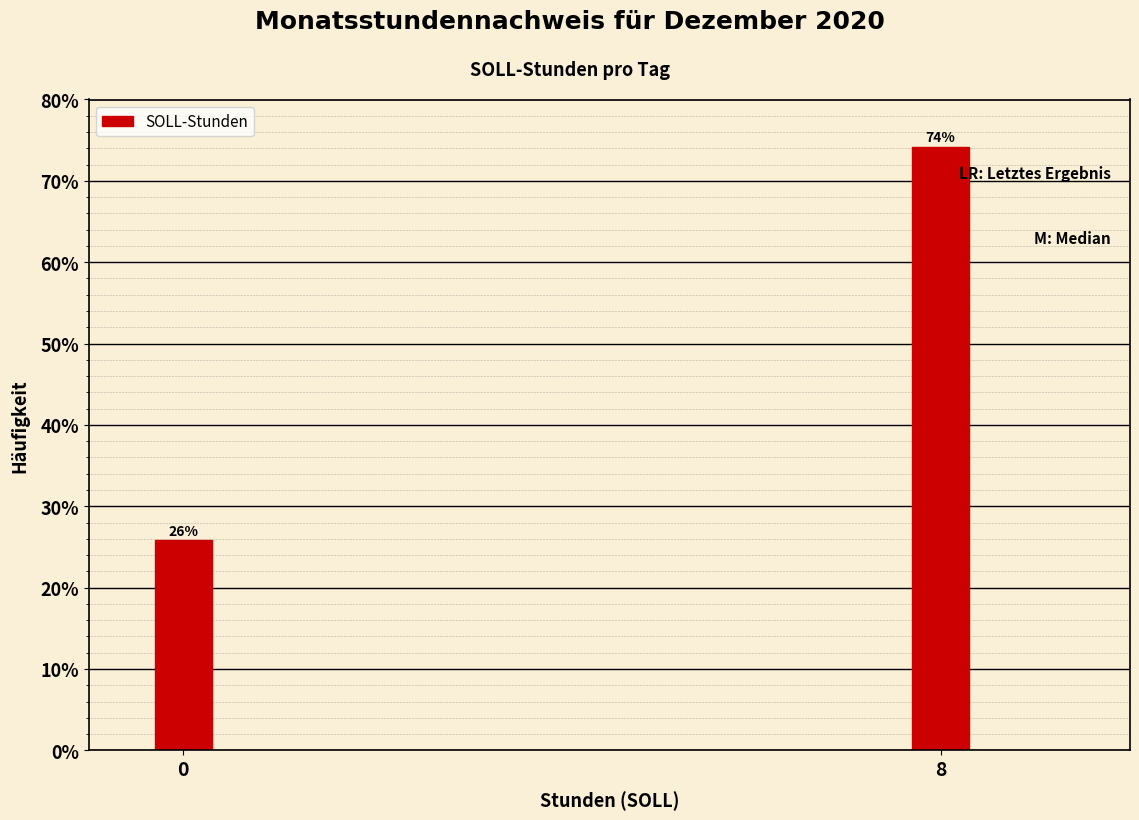

True or false: the data shows 117.1 at 8.

False